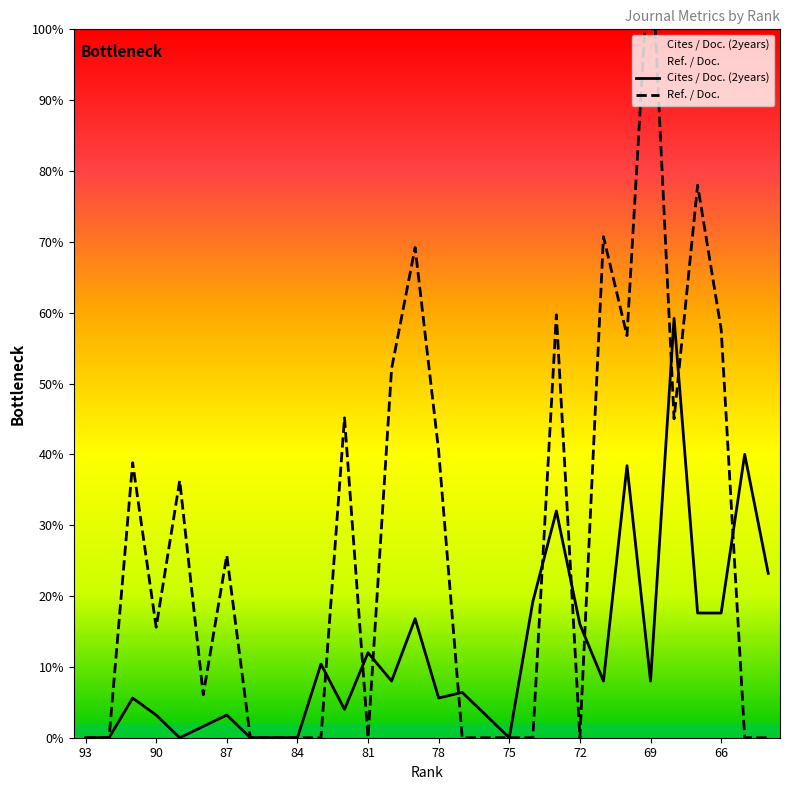

What is the difference between the highest and lowest values at 91?

33.2